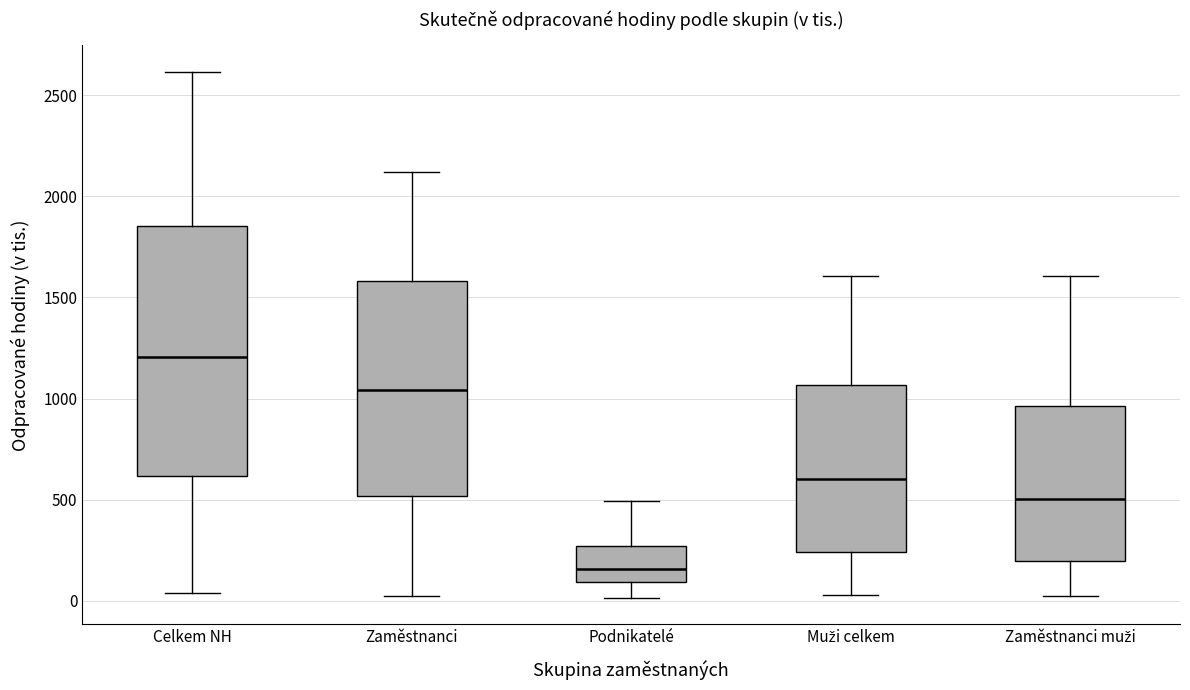

Which box is the tallest, from its lower edge to its upper edge?

Celkem NH